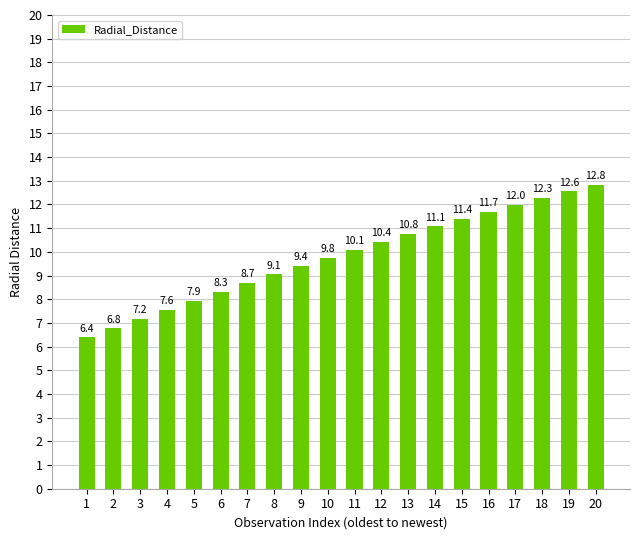

Approximately how many times larger is the value at 14 compared to 12?

1.1